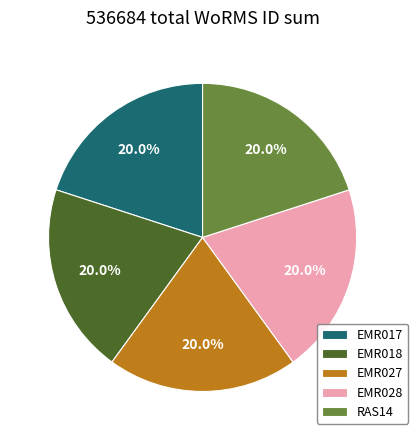

Is there any slice that represents more than half of the pie?

No